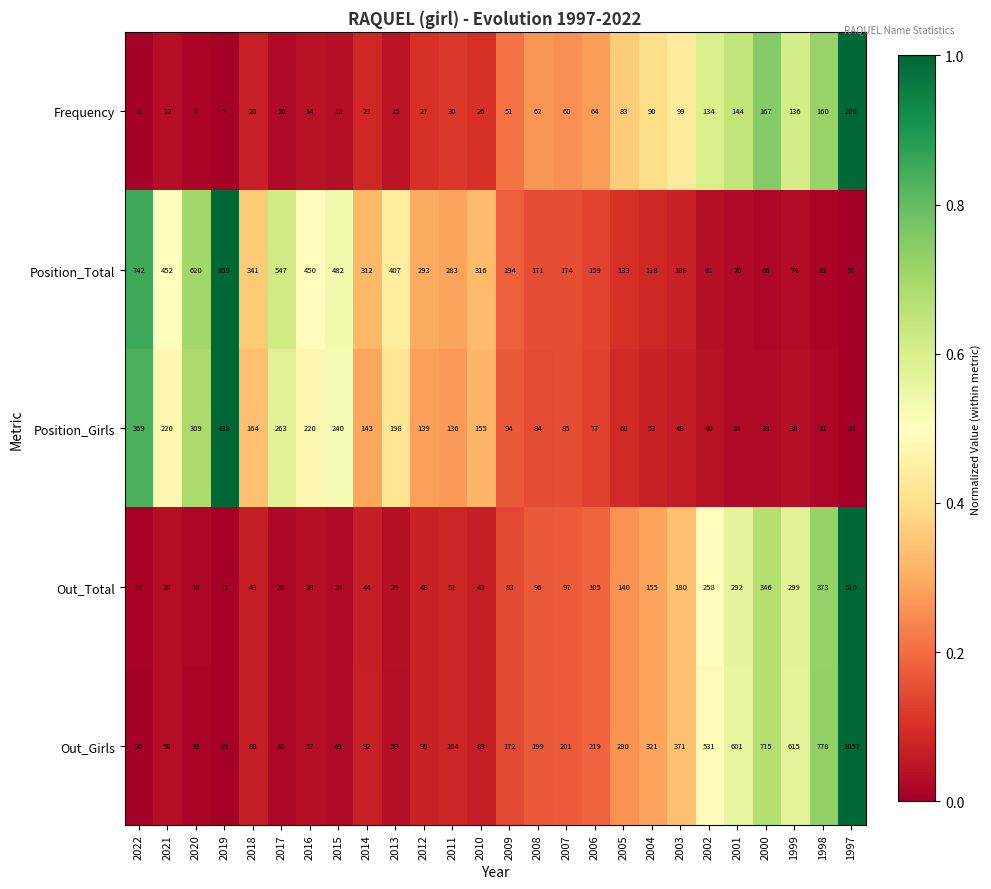

What is the total value across all series at 2014?

614